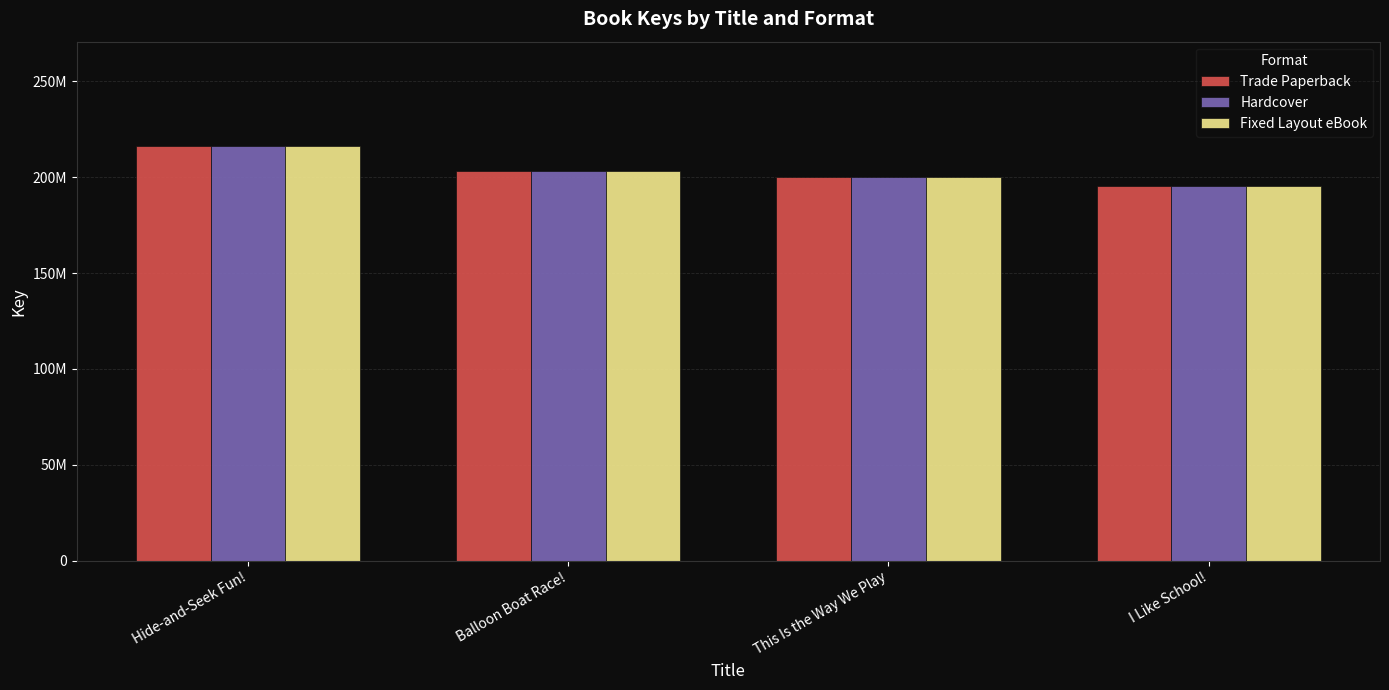

Are the bars horizontal?

No